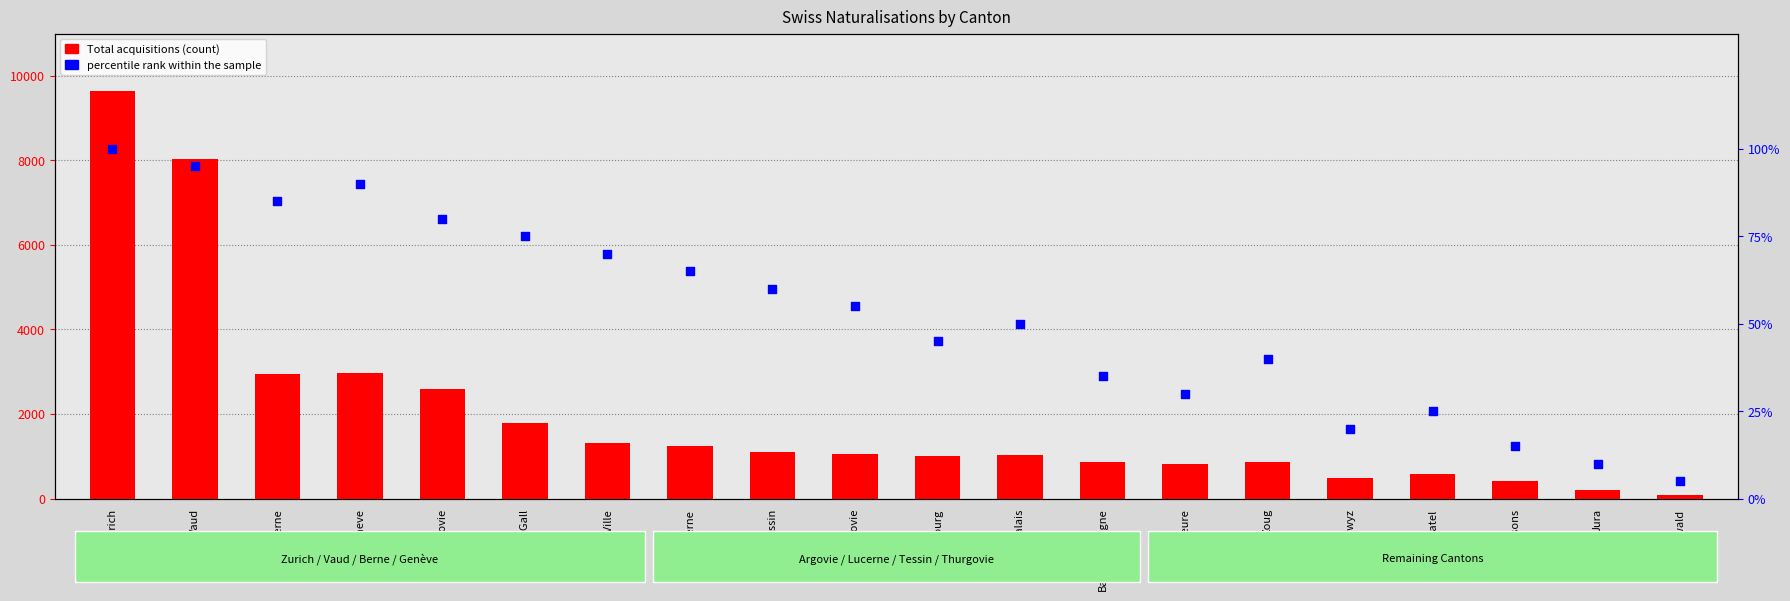

What is the total value across all series at Saint-Gall?

1859.0